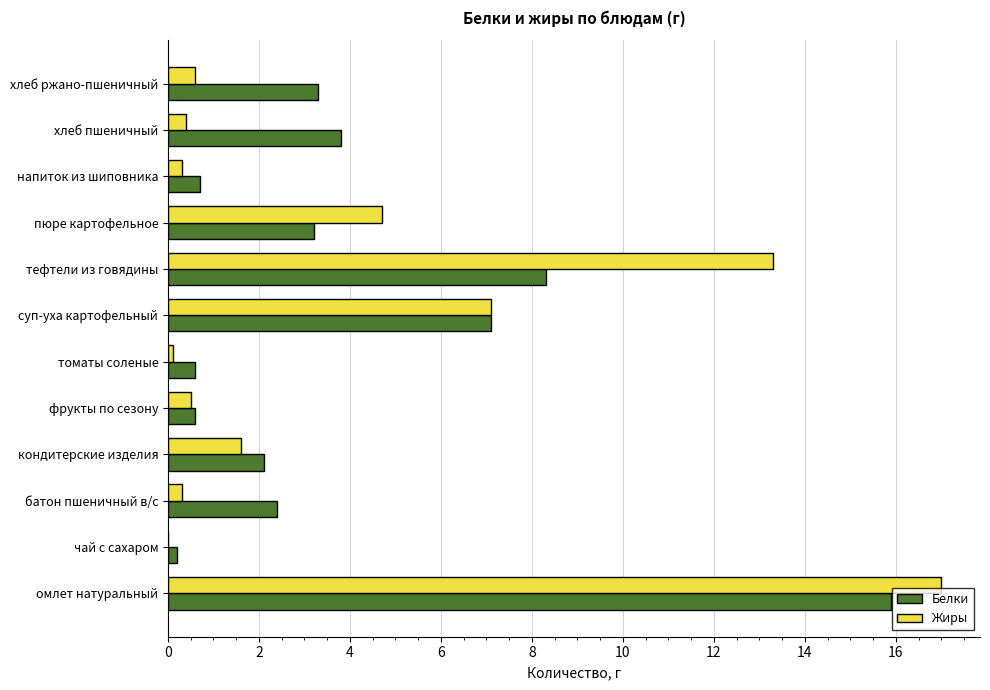

Count the number of categories in the chart.

12